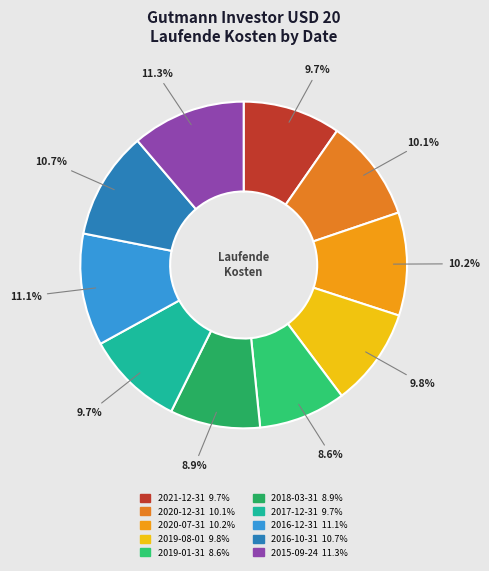

To the nearest percent, what is the difference between the 2018-03-31 and 2021-12-31 slice percentages?

1%